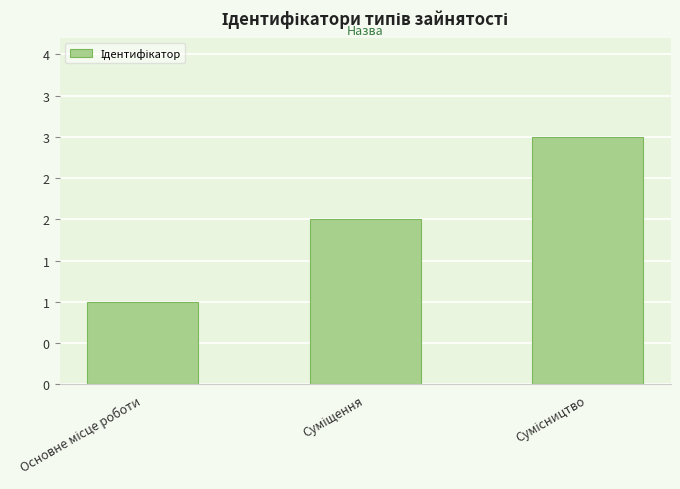

How many values exceed 2?

1